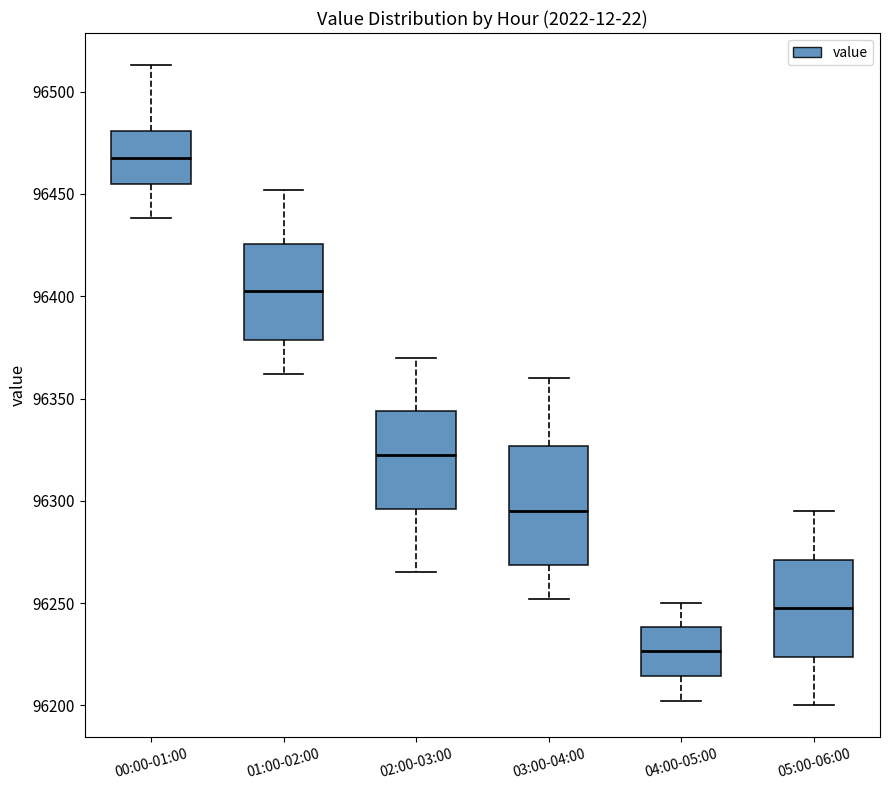

Which box's median line is the highest?

00:00-01:00